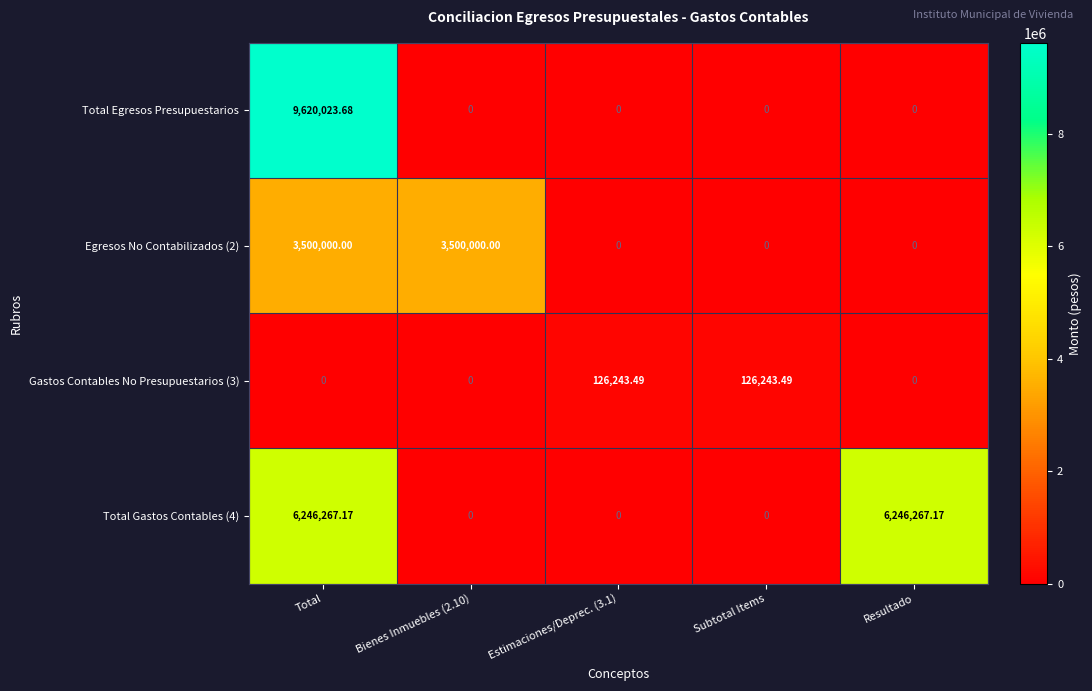

At which category is the sum across all series the highest?

Total